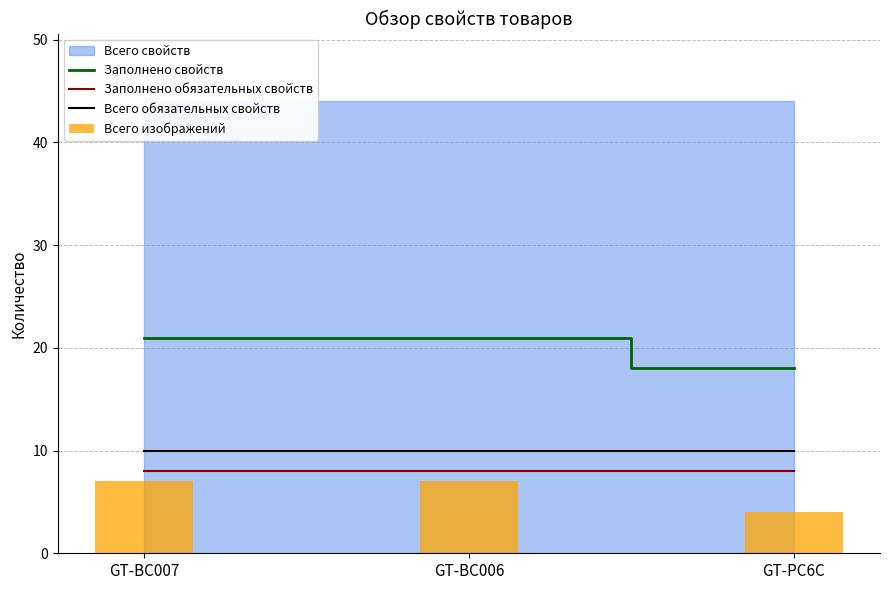

What is the smallest value displayed?

4